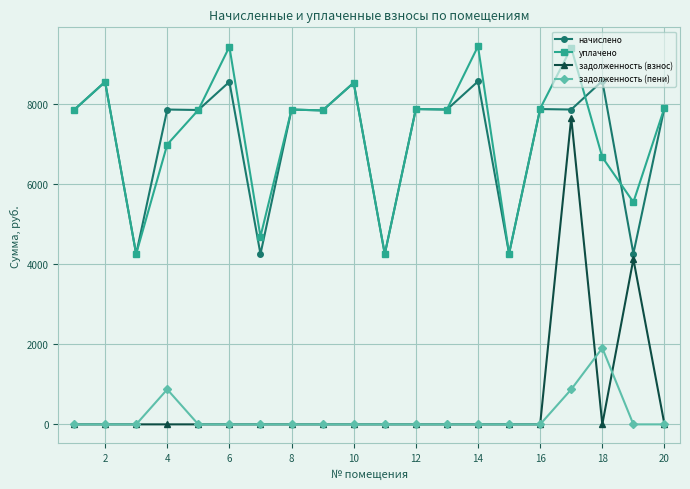

What are all the series names shown in the legend?

начислено, уплачено, задолженность (взнос), задолженность (пени)